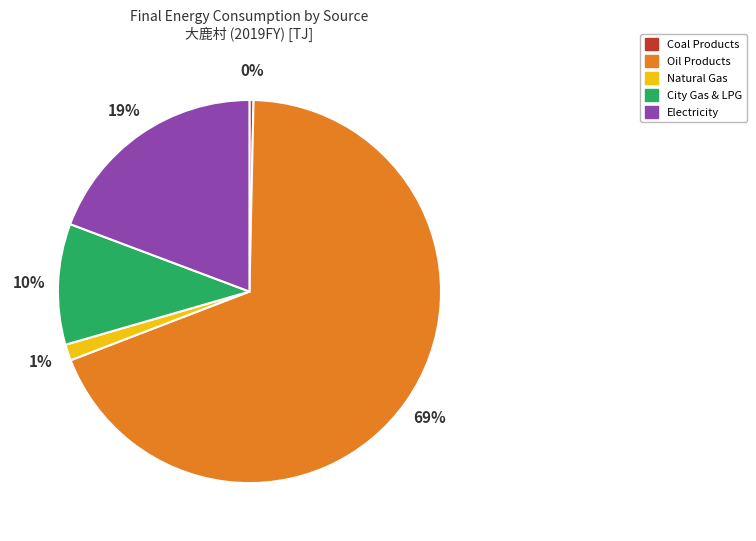

Which category has the biggest portion of the pie?

Oil Products